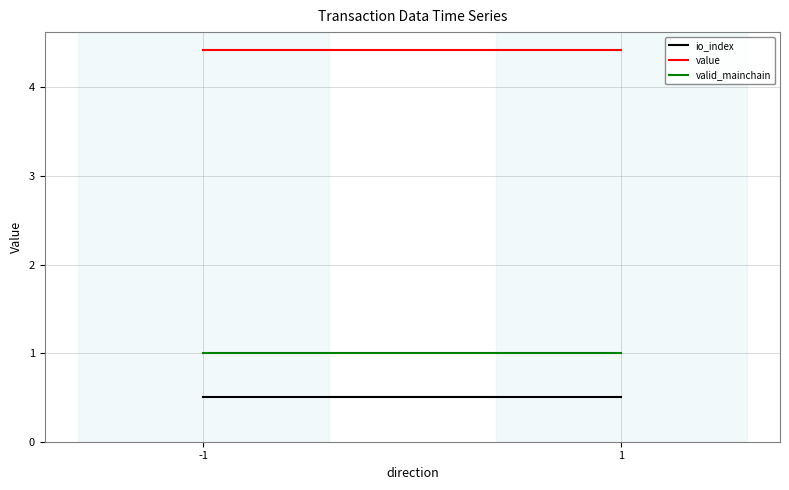

The value of valid_mainchain at 1 is 1.7. True or false?

False